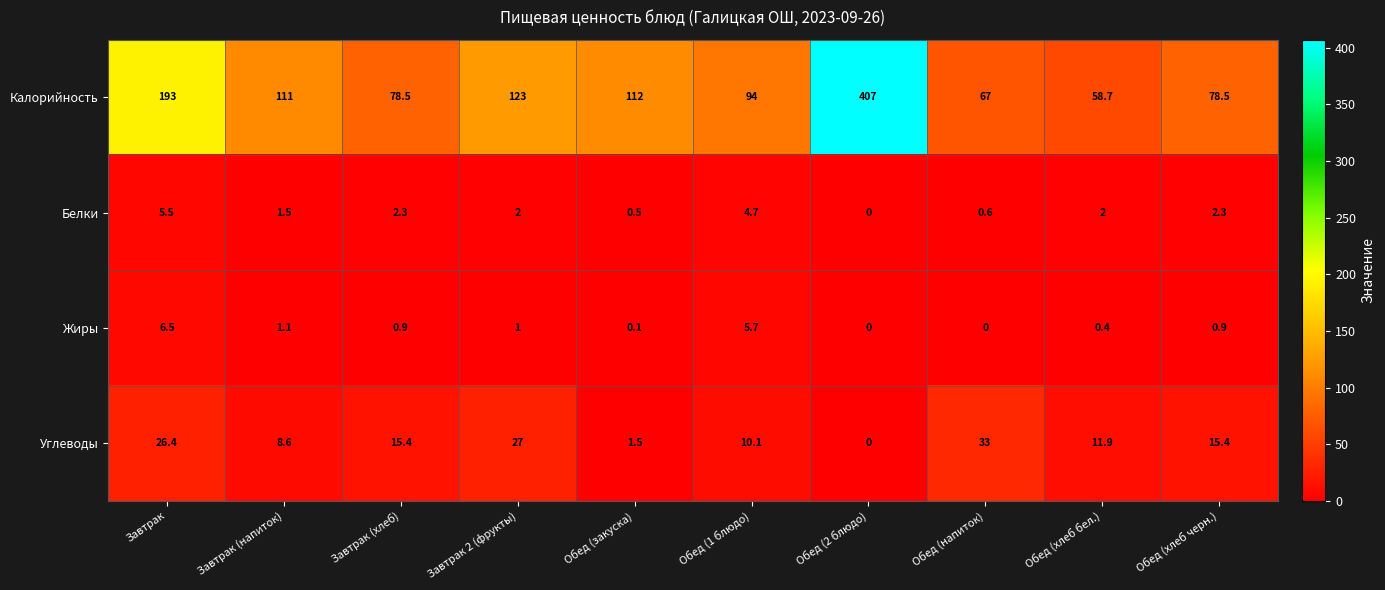

How many categories are shown in the chart?

10